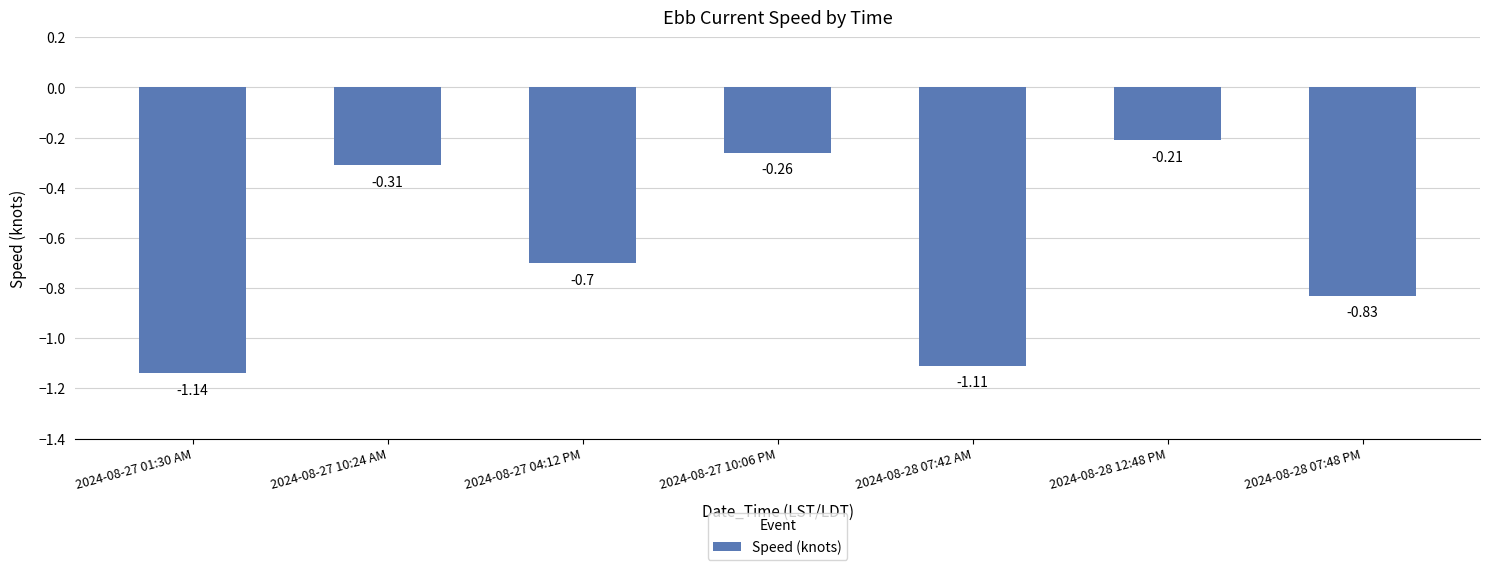

What is the change in value from 2024-08-27 04:12 PM to 2024-08-28 07:42 AM?

-0.4